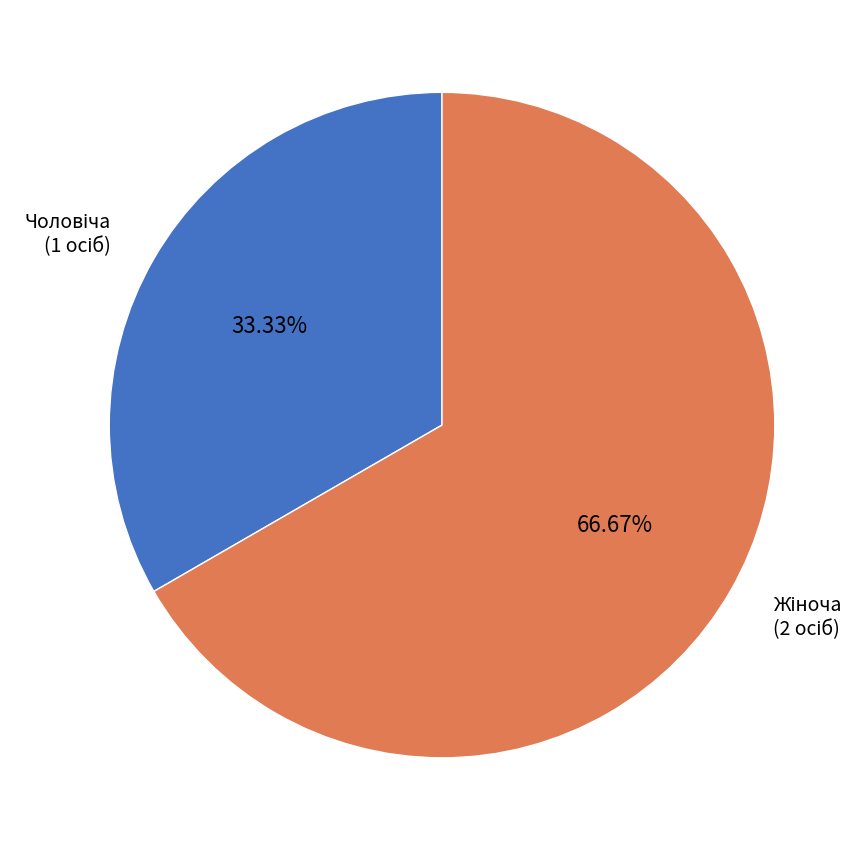

Does any single category account for the majority?

Yes